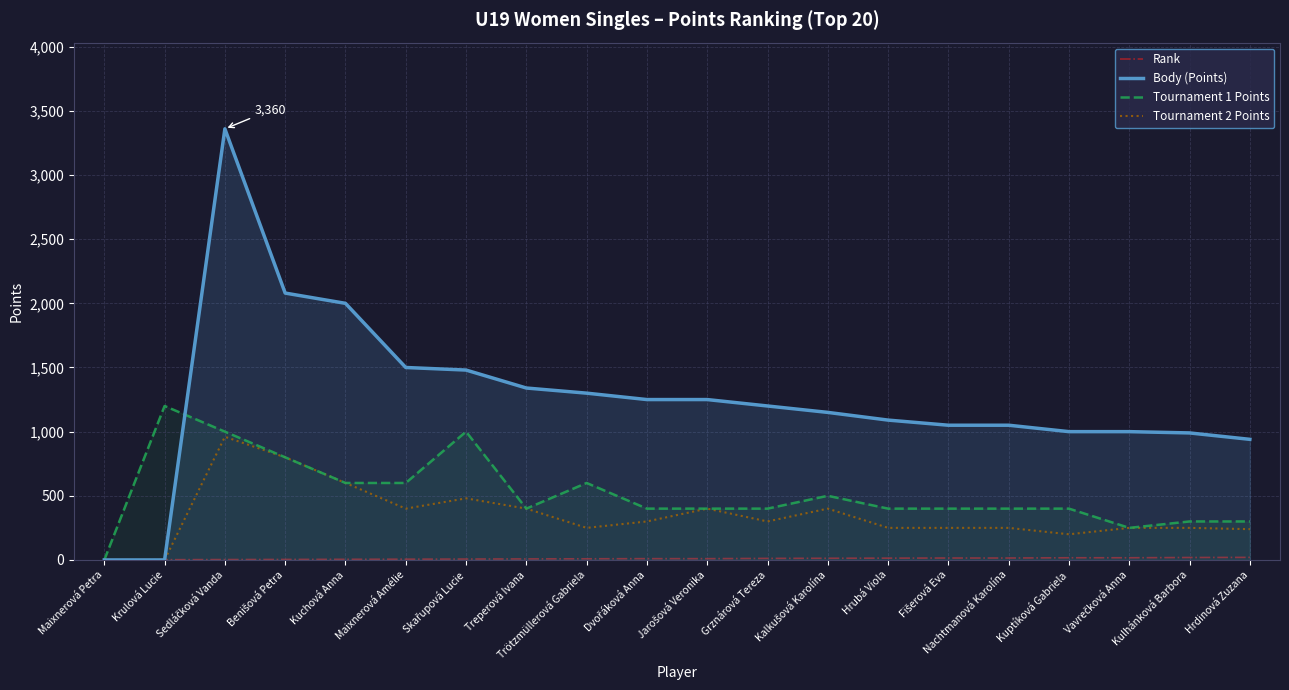

Which has a higher value, Hrdinová Zuzana or Fišerová Eva?

Hrdinová Zuzana